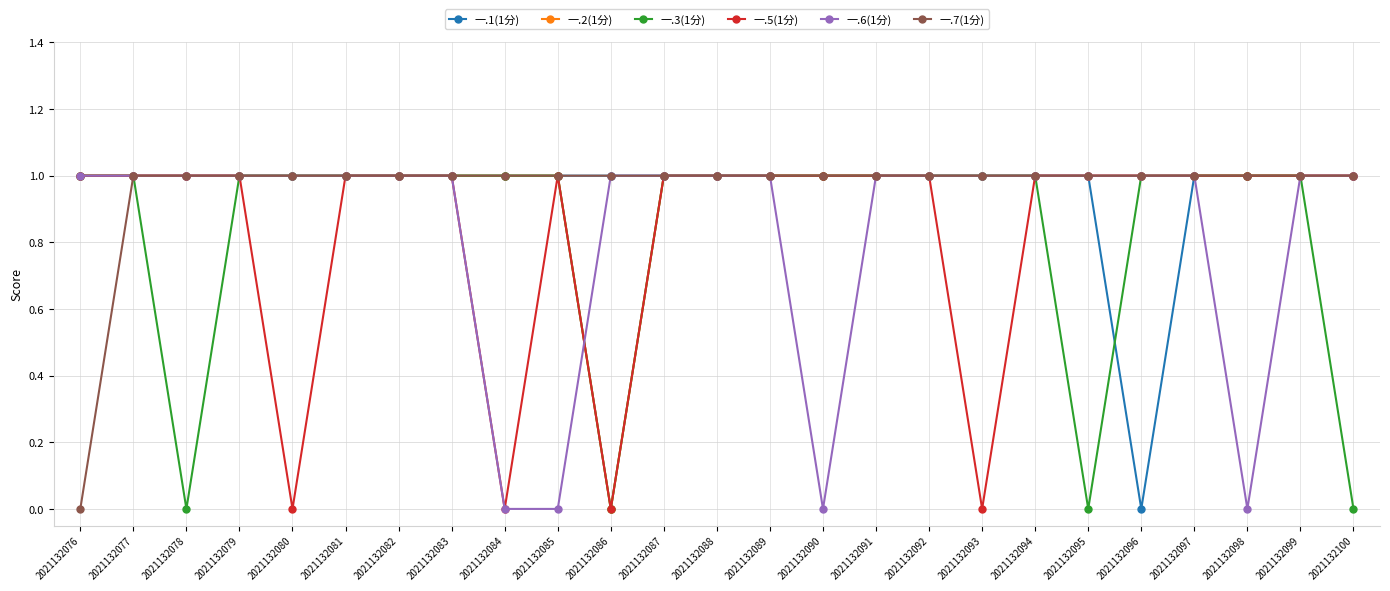

What is the value of the 一.6(1分) point at the 8th from the left?

1